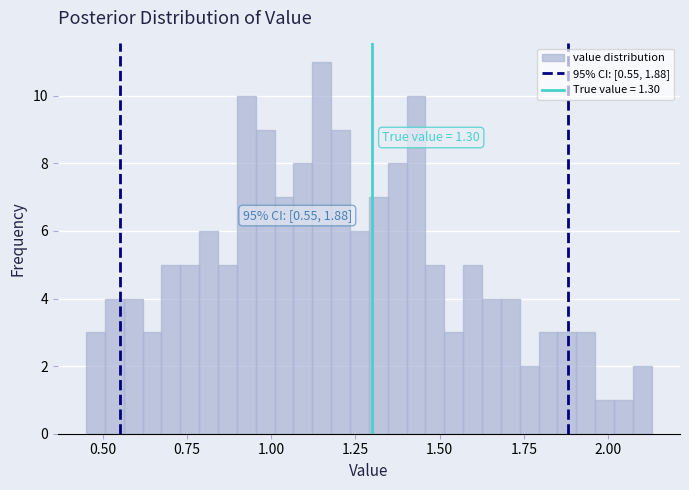

Read against the x-axis, roughly where is the centre of the tallest bar?

1.15